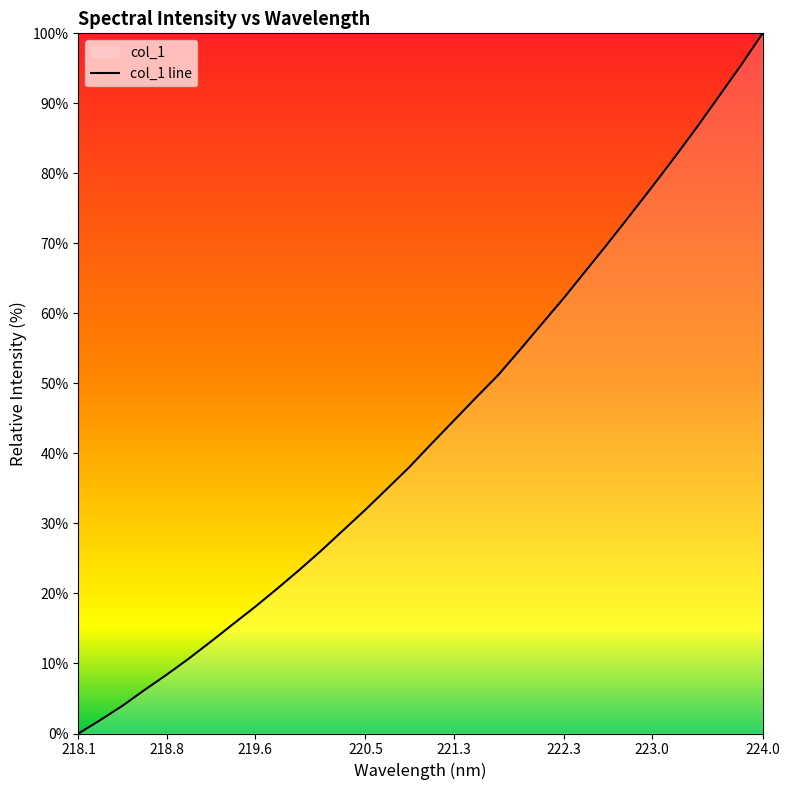

Reading left to right, transcribe all the data shown in this chart.

0.0	1.9	4.0	6.2	8.4	10.7	13.1	15.6	18.1	20.7	23.3	26.1	29.0	32.0	35.0	38.1	41.4	44.7	47.9	51.1	54.8	58.5	62.2	66.1	70.0	74.1	78.1	82.2	86.5	90.9	95.3	100.0